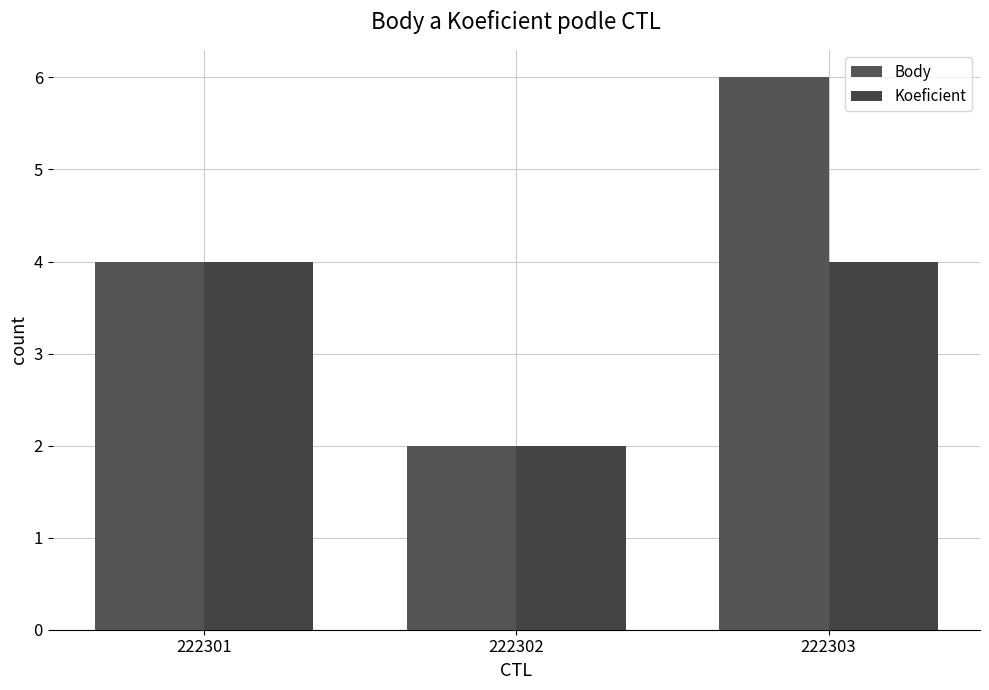

What is the sum of the Body values at 222302 and 222301?

6